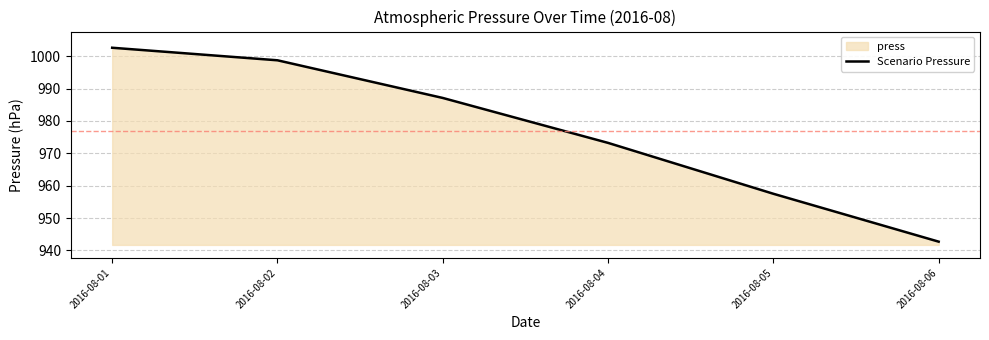

Reading right to left, extract all data points from this chart.

942.7	957.5	973.2	987.1	998.7	1002.6